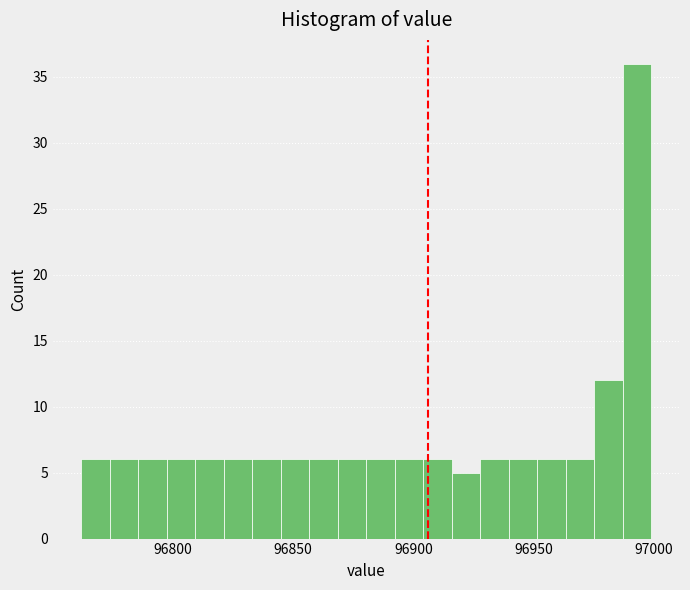

Read against the x-axis, roughly where is the centre of the tallest bar?

96995